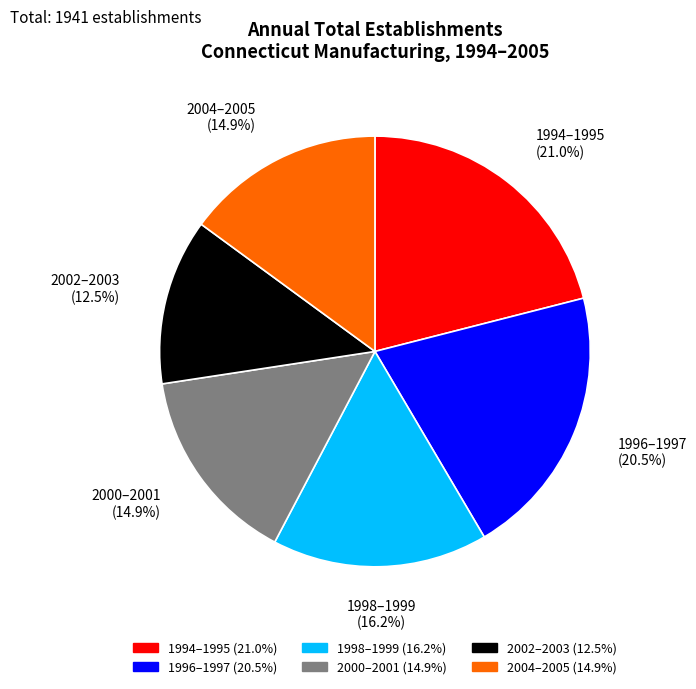

Is there a majority slice in this chart?

No